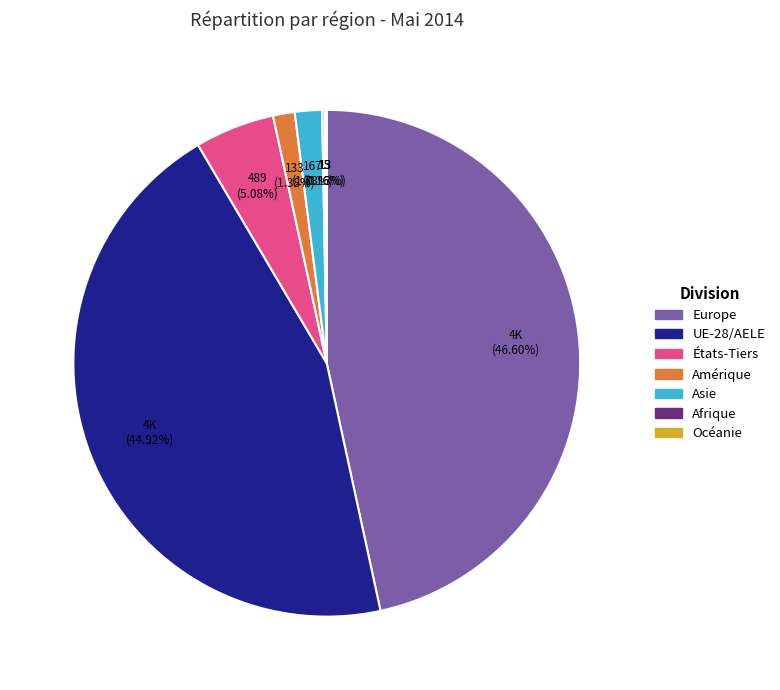

Between États-Tiers and Amérique, which is larger?

États-Tiers